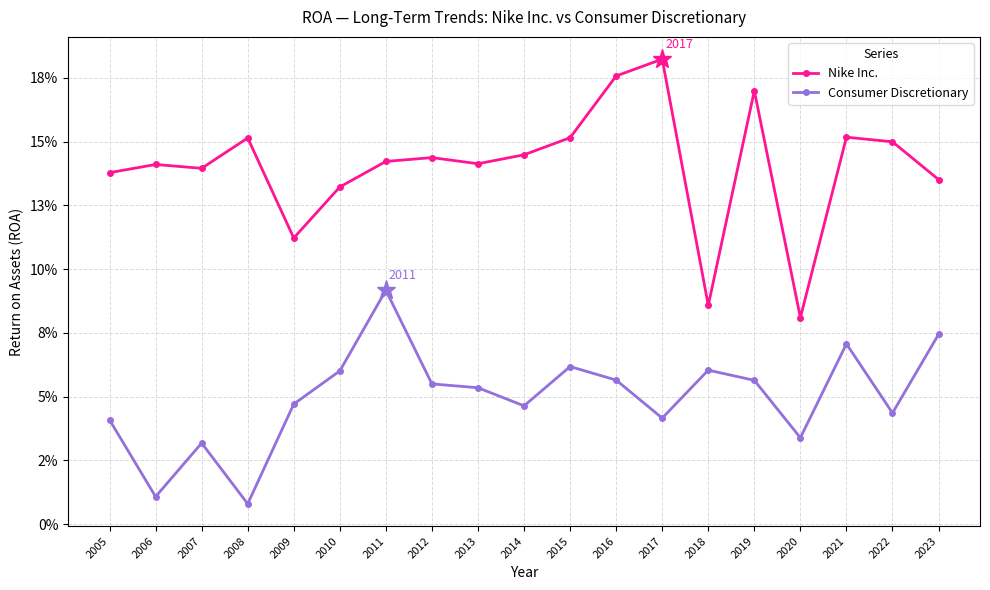

Is the value of Nike Inc. at 2012 greater than the value of Consumer Discretionary at 2009?

Yes